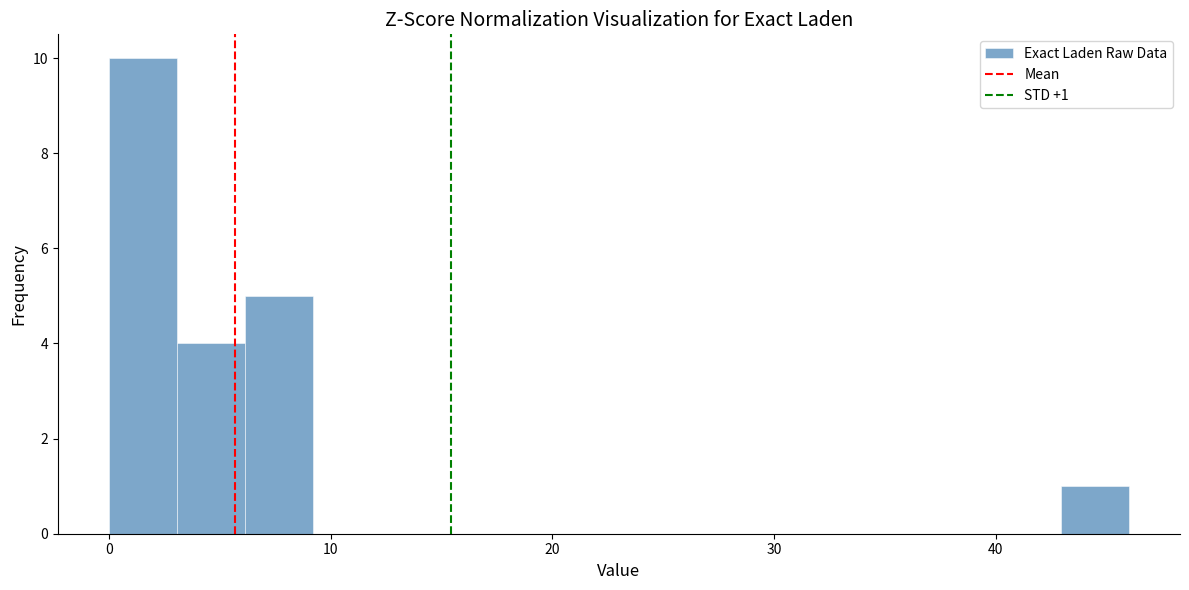

Around what value on the x-axis is the tallest bar? Give the approximate position of its centre, as read against the axis.

2